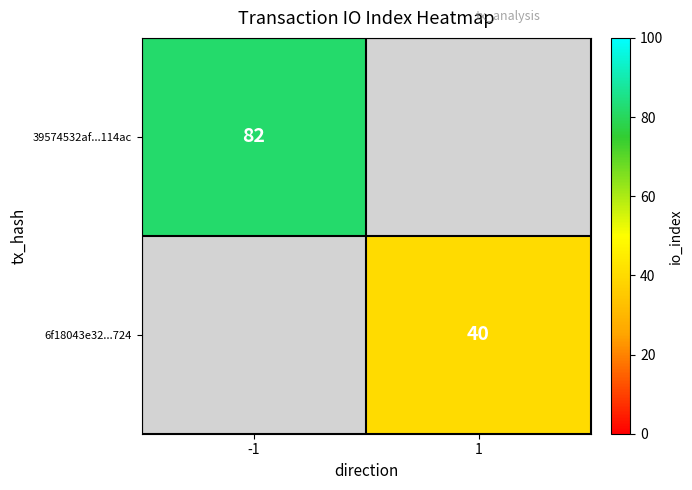

Is the value of 39574532af...114ac at -1 greater than the value of 6f18043e32...724 at 1?

Yes